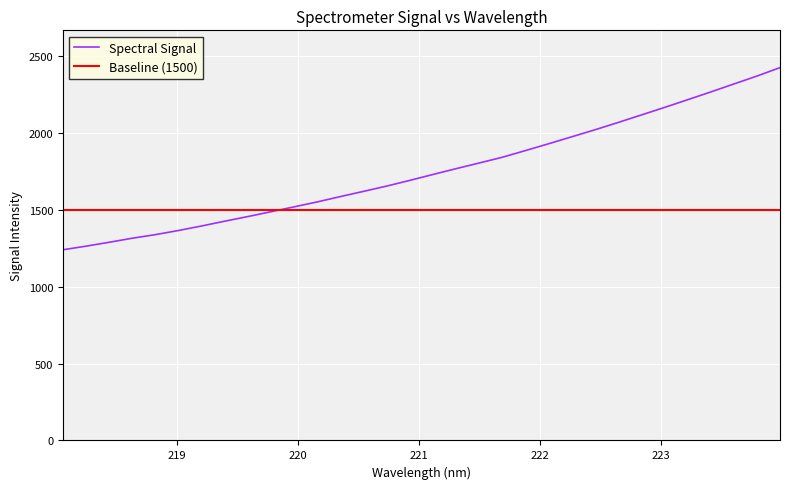

Rank the series by their maximum value, from highest to lowest.

Spectral Signal, Baseline (1500)